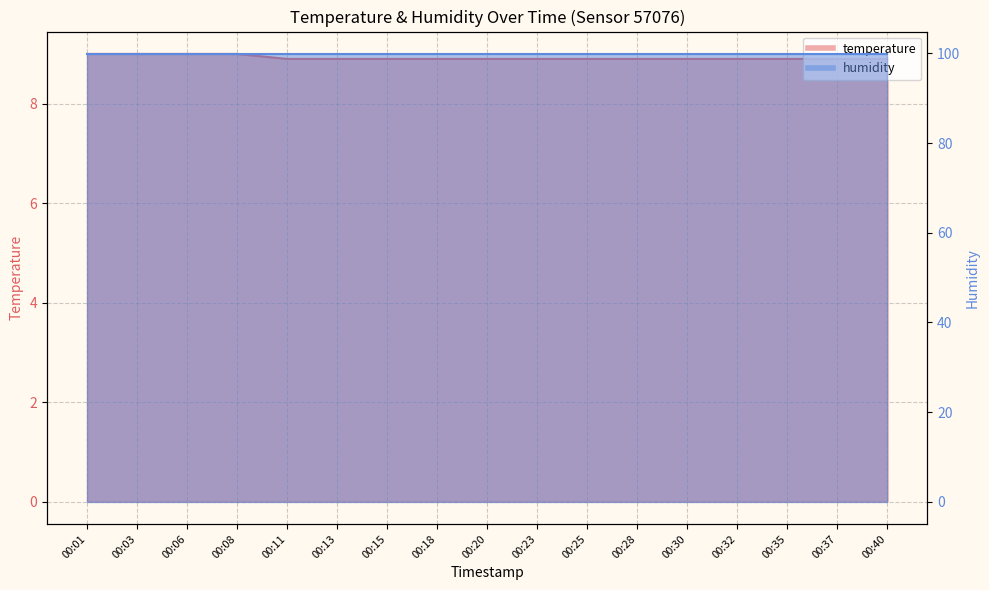

How many values are between 8 and 9?

17